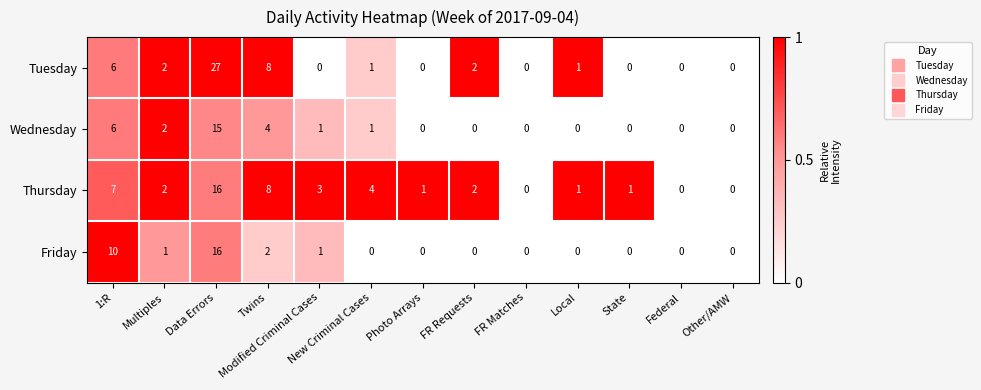

What is the sum of all Thursday values?

45